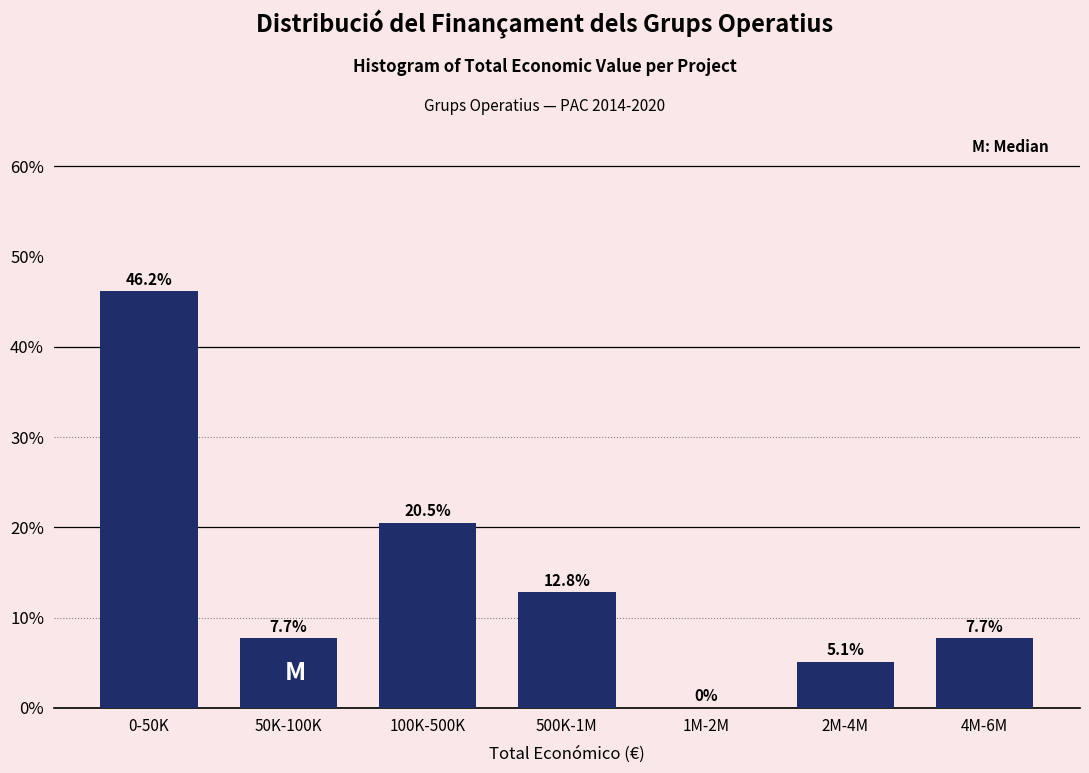

Reading right to left, what are all the values shown in this chart?

4M-6M=7.7	2M-4M=5.1	1M-2M=0.0	500K-1M=12.8	100K-500K=20.5	50K-100K=7.7	0-50K=46.2